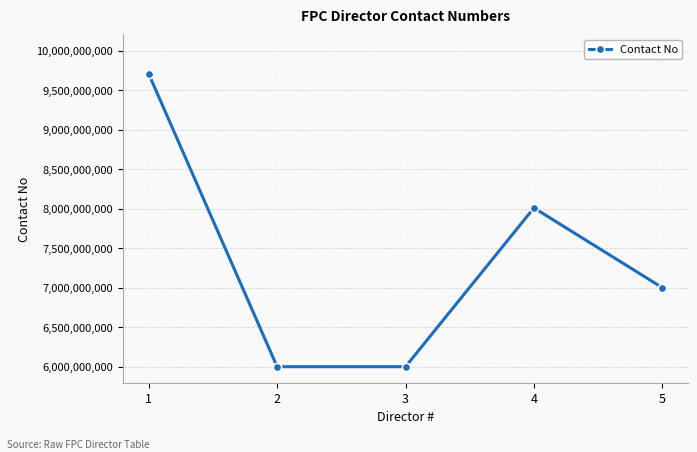

What is the change in value from 3 to 5?

+999794544